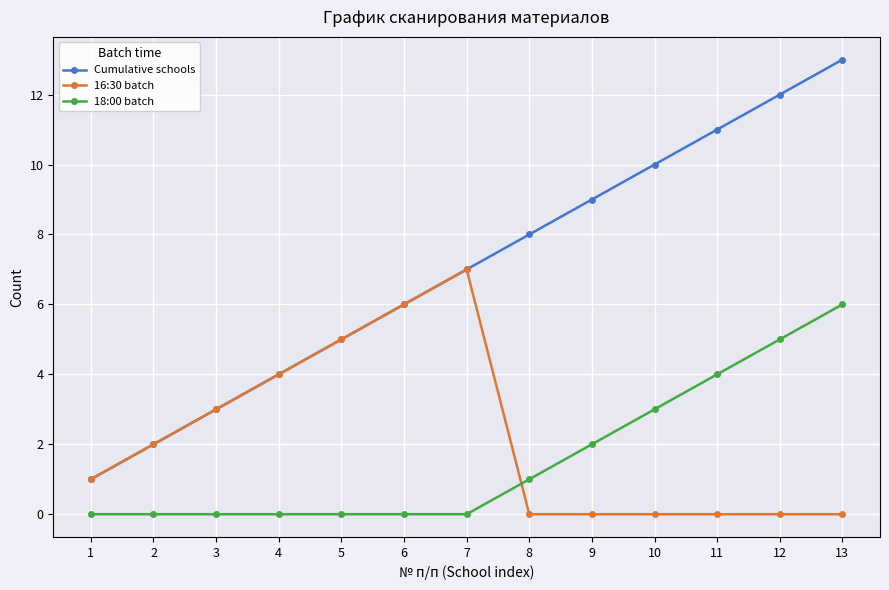

At which category is the sum across all series the highest?

13